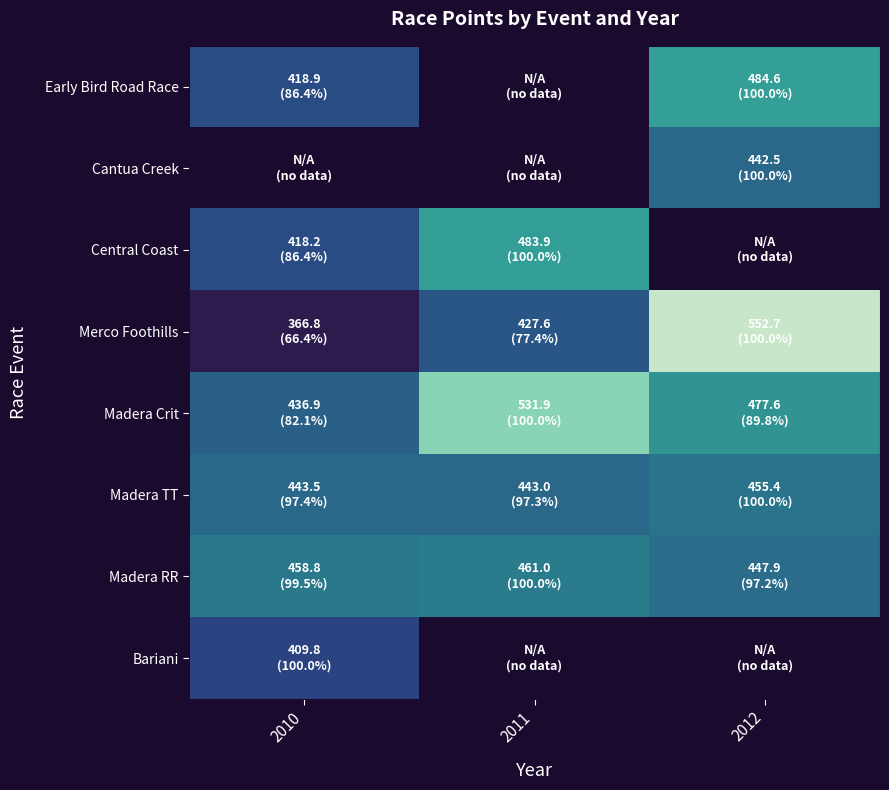

At how many categories does at least one series exceed 495?

2